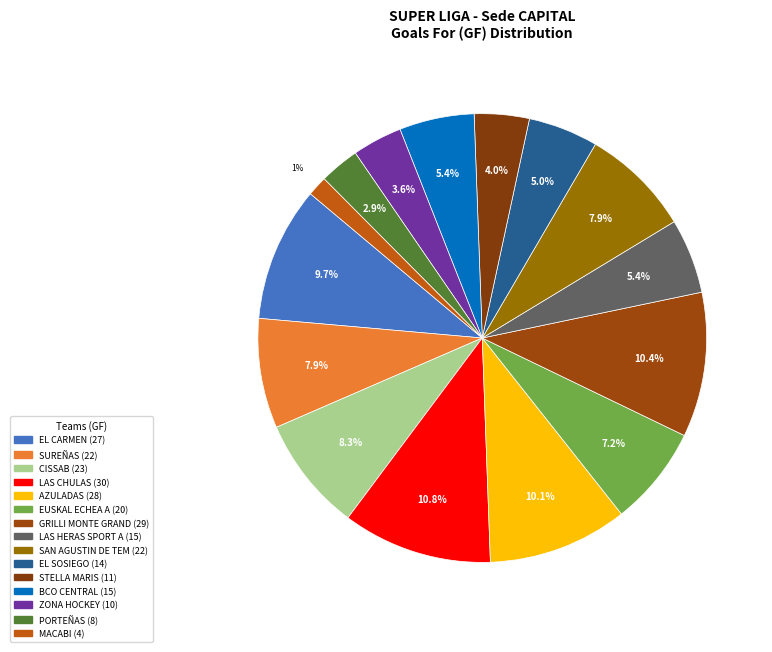

What percentage do LAS HERAS SPORT A and STELLA MARIS together represent?

9.4%